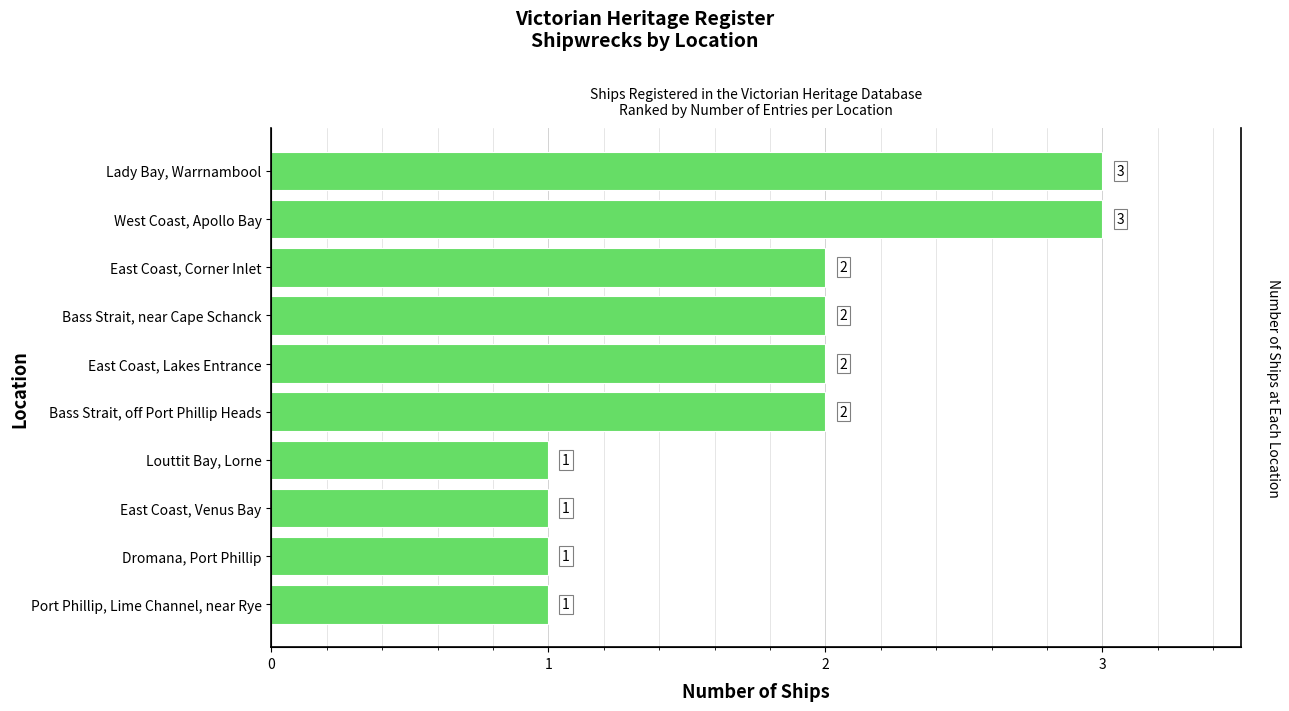

The value at West Coast, Apollo Bay is 5. True or false?

False